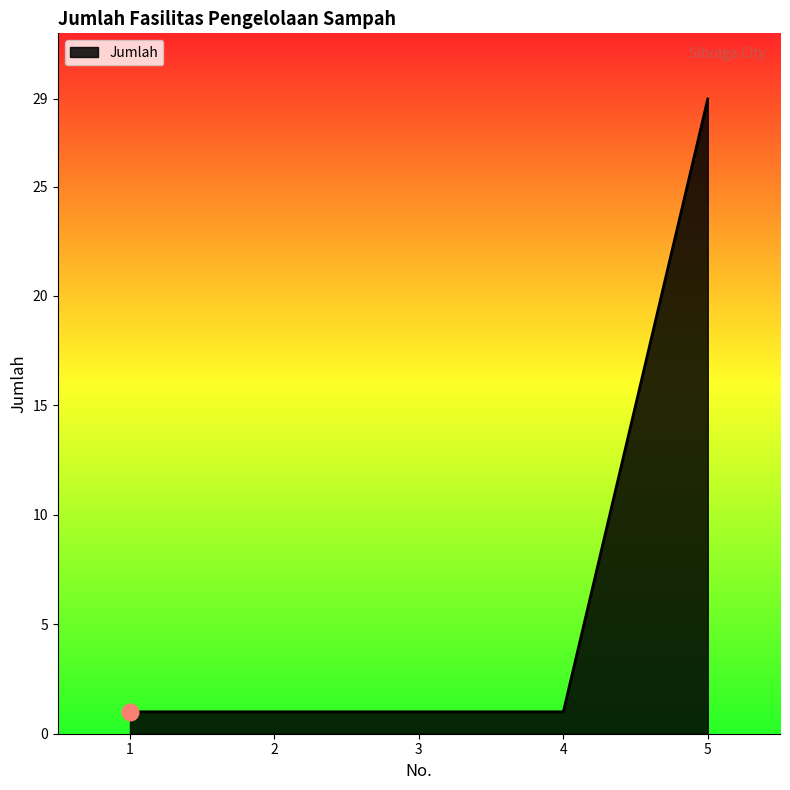

What is the difference between the maximum and minimum values?

28